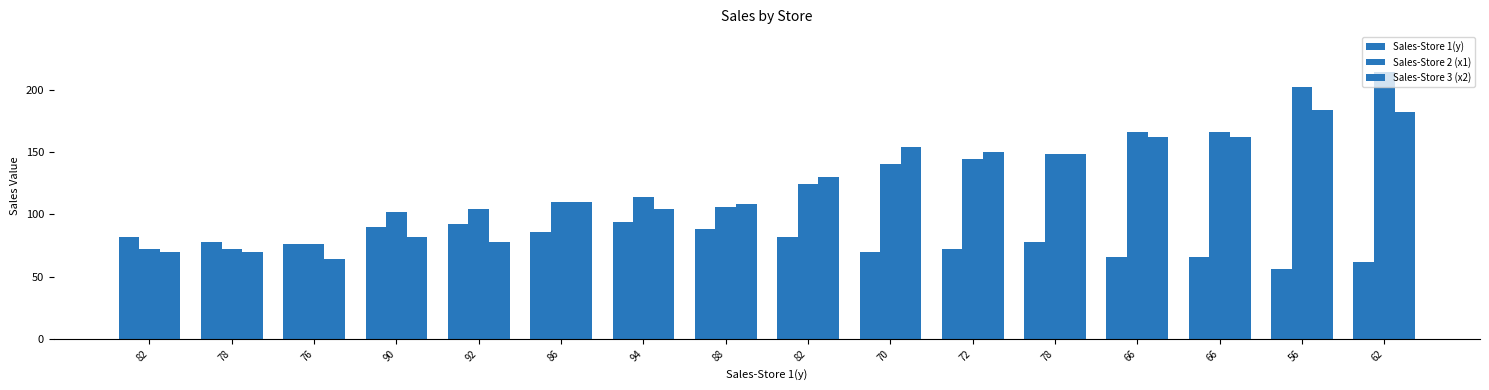

How many distinct data groups are displayed?

3